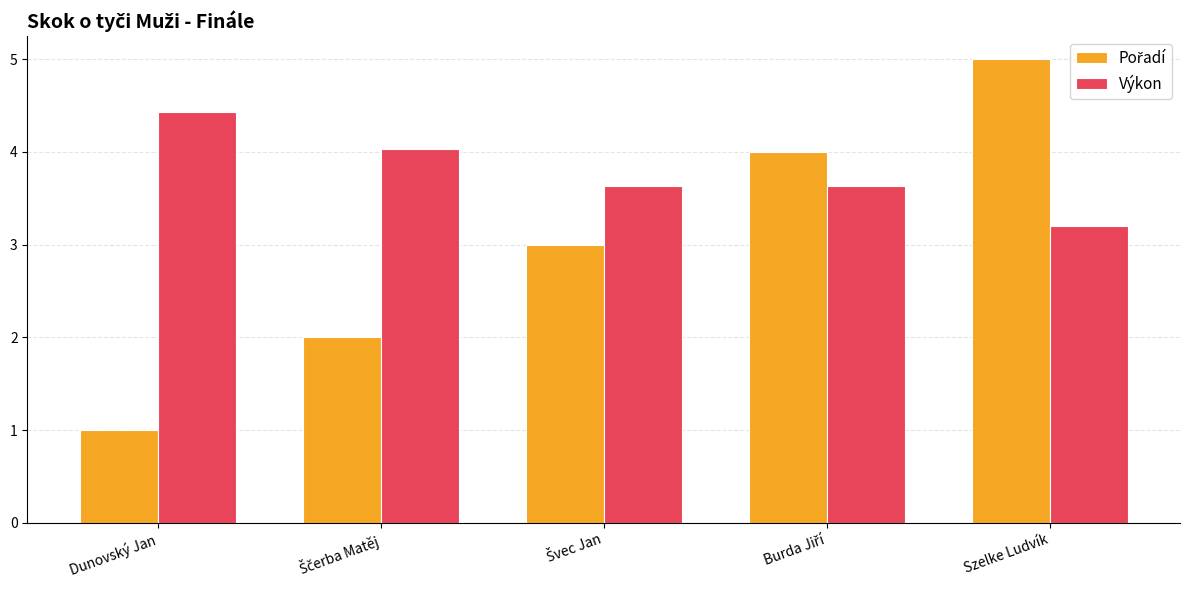

What is the difference between the maximum and minimum values in the Výkon series?

1.2